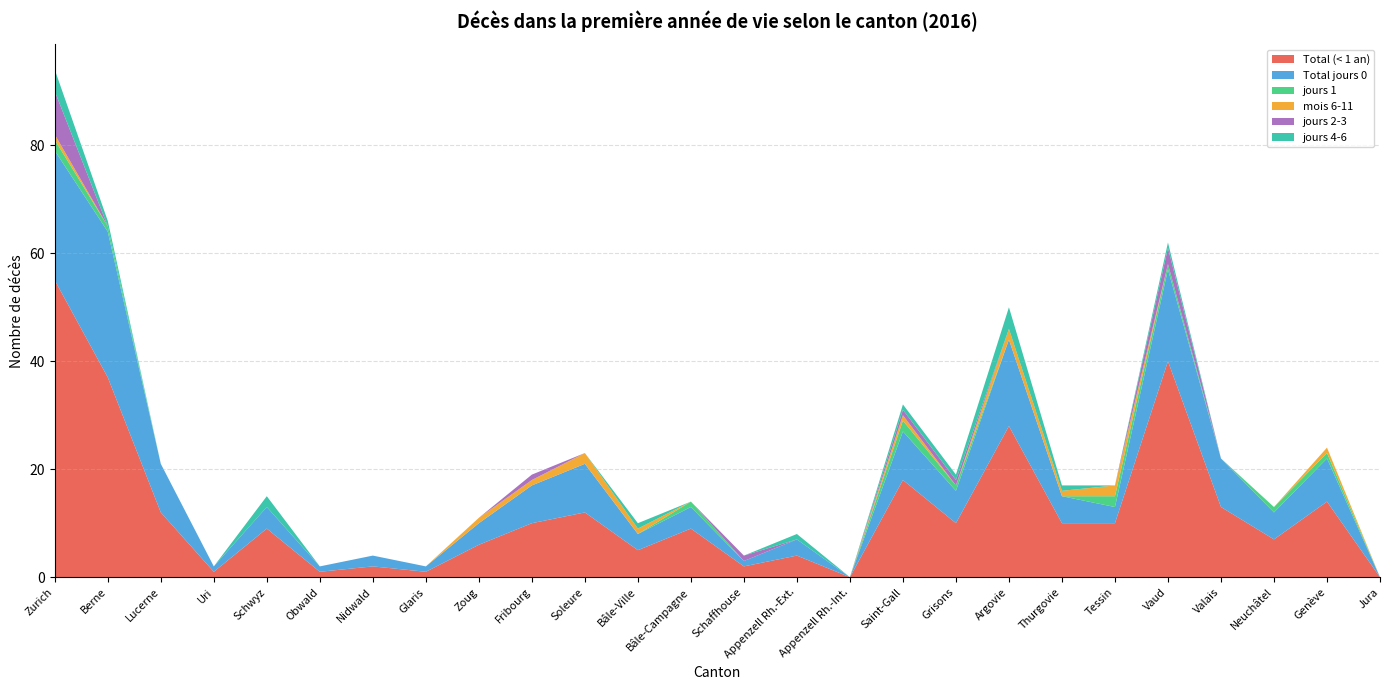

Reading left to right, what are all the values shown in this chart?

Total (< 1 an): Zurich=55	Berne=37	Lucerne=12	Uri=1	Schwyz=9	Obwald=1	Nidwald=2	Glaris=1	Zoug=6	Fribourg=10	Soleure=12	Bâle-Ville=5	Bâle-Campagne=9	Schaffhouse=2	Appenzell Rh.-Ext.=4	Appenzell Rh.-Int.=0	Saint-Gall=18	Grisons=10	Argovie=28	Thurgovie=10	Tessin=10	Vaud=40	Valais=13	Neuchâtel=7	Genève=14	Jura=0
Total jours 0: Zurich=24	Berne=27	Lucerne=9	Uri=1	Schwyz=4	Obwald=1	Nidwald=2	Glaris=1	Zoug=4	Fribourg=7	Soleure=9	Bâle-Ville=3	Bâle-Campagne=4	Schaffhouse=1	Appenzell Rh.-Ext.=3	Appenzell Rh.-Int.=0	Saint-Gall=9	Grisons=6	Argovie=16	Thurgovie=5	Tessin=3	Vaud=17	Valais=9	Neuchâtel=5	Genève=8	Jura=0
jours 1: Zurich=2	Berne=1	Lucerne=0	Uri=0	Schwyz=0	Obwald=0	Nidwald=0	Glaris=0	Zoug=0	Fribourg=0	Soleure=0	Bâle-Ville=0	Bâle-Campagne=1	Schaffhouse=0	Appenzell Rh.-Ext.=0	Appenzell Rh.-Int.=0	Saint-Gall=2	Grisons=1	Argovie=0	Thurgovie=0	Tessin=2	Vaud=1	Valais=0	Neuchâtel=1	Genève=1	Jura=0
mois 6-11: Zurich=1	Berne=0	Lucerne=0	Uri=0	Schwyz=0	Obwald=0	Nidwald=0	Glaris=0	Zoug=1	Fribourg=1	Soleure=2	Bâle-Ville=1	Bâle-Campagne=0	Schaffhouse=0	Appenzell Rh.-Ext.=0	Appenzell Rh.-Int.=0	Saint-Gall=1	Grisons=0	Argovie=2	Thurgovie=1	Tessin=2	Vaud=0	Valais=0	Neuchâtel=0	Genève=1	Jura=0
jours 2-3: Zurich=8	Berne=0	Lucerne=0	Uri=0	Schwyz=0	Obwald=0	Nidwald=0	Glaris=0	Zoug=0	Fribourg=1	Soleure=0	Bâle-Ville=0	Bâle-Campagne=0	Schaffhouse=1	Appenzell Rh.-Ext.=0	Appenzell Rh.-Int.=0	Saint-Gall=1	Grisons=1	Argovie=0	Thurgovie=0	Tessin=0	Vaud=3	Valais=0	Neuchâtel=0	Genève=0	Jura=0
jours 4-6: Zurich=4	Berne=1	Lucerne=0	Uri=0	Schwyz=2	Obwald=0	Nidwald=0	Glaris=0	Zoug=0	Fribourg=0	Soleure=0	Bâle-Ville=1	Bâle-Campagne=0	Schaffhouse=0	Appenzell Rh.-Ext.=1	Appenzell Rh.-Int.=0	Saint-Gall=1	Grisons=1	Argovie=4	Thurgovie=1	Tessin=0	Vaud=1	Valais=0	Neuchâtel=0	Genève=0	Jura=0